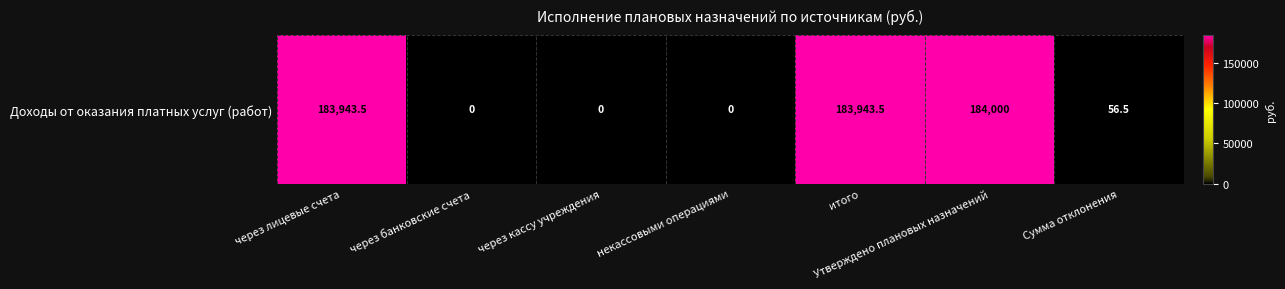

What is the difference between the maximum and minimum values?

184000.0